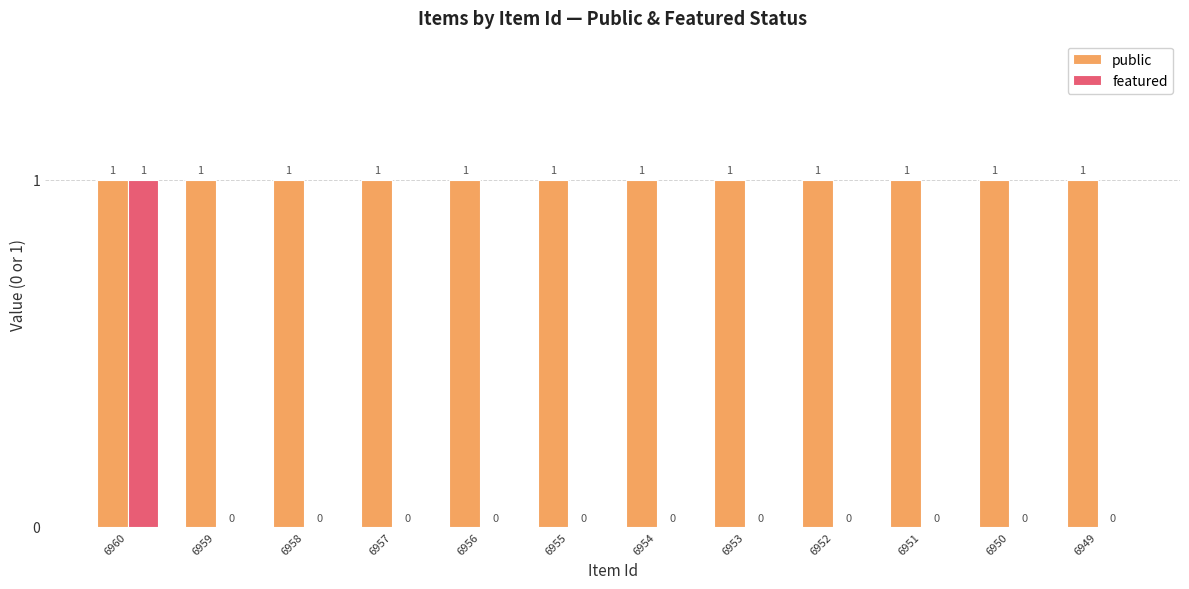

Which series has the largest total across all categories?

public